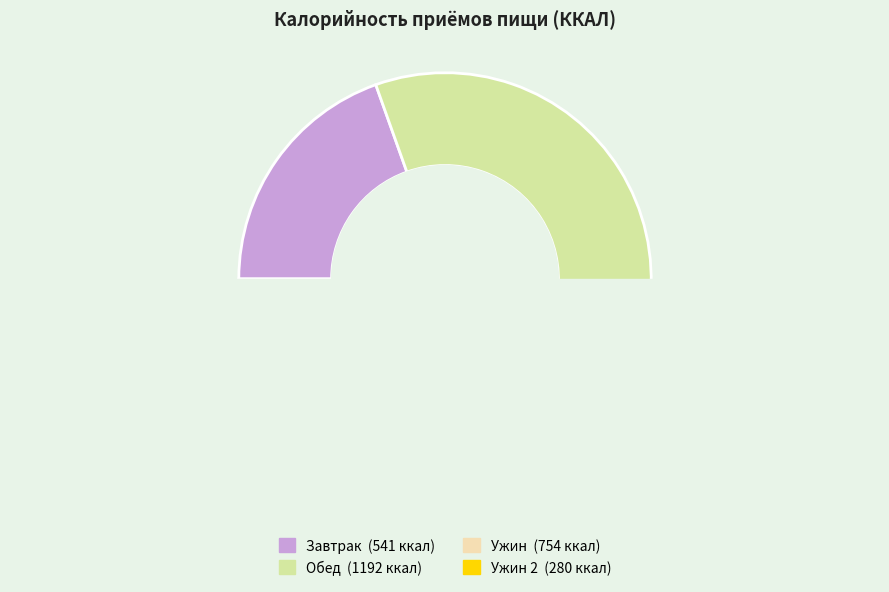

Rank the categories by value from highest to lowest.

Обед, Ужин, Завтрак, Ужин 2